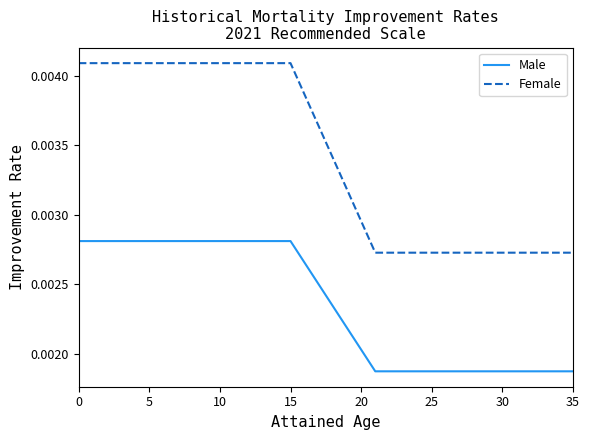

Which series has the largest total across all categories?

Female